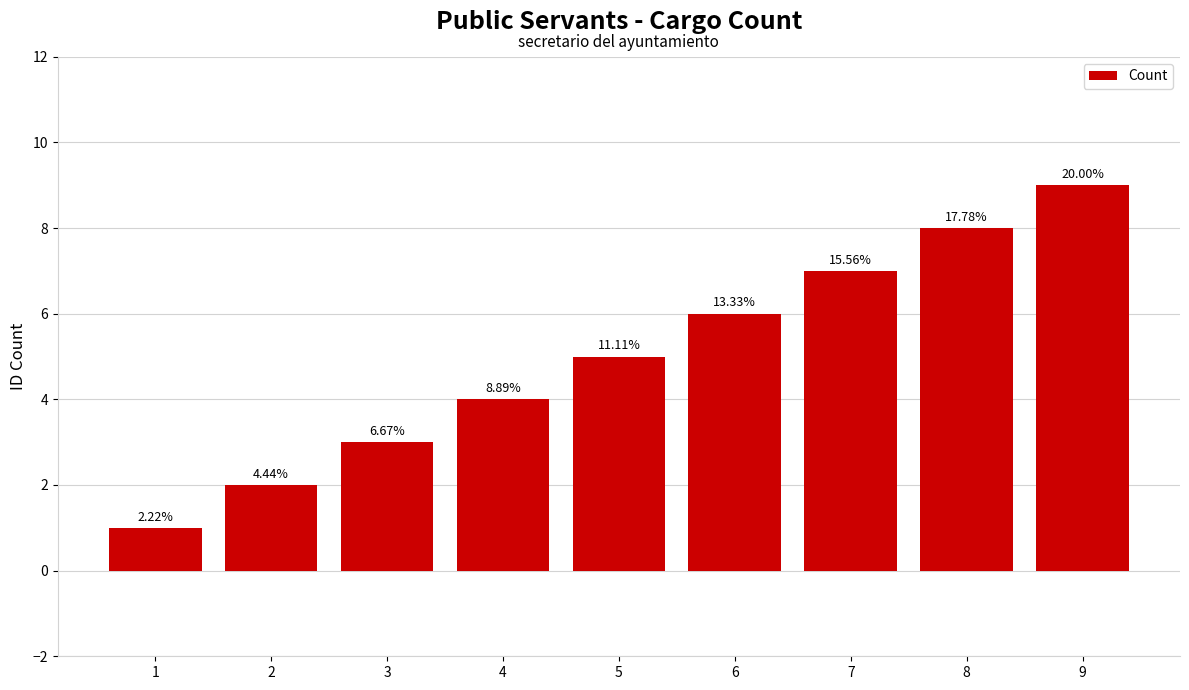

Does the chart contain any negative values?

No